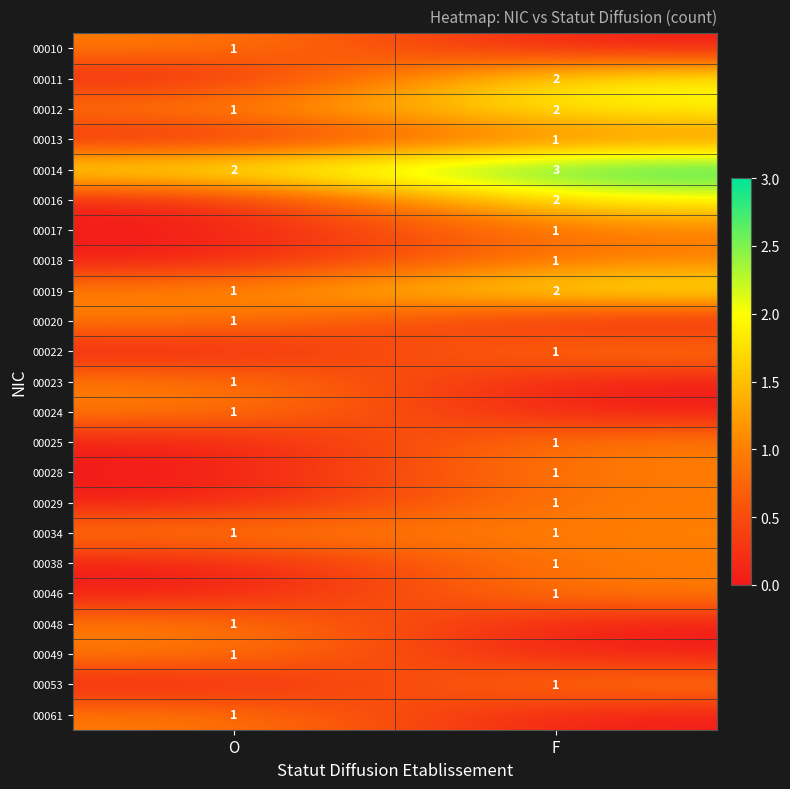

Is it true that 00048 equals 2 at O?

False